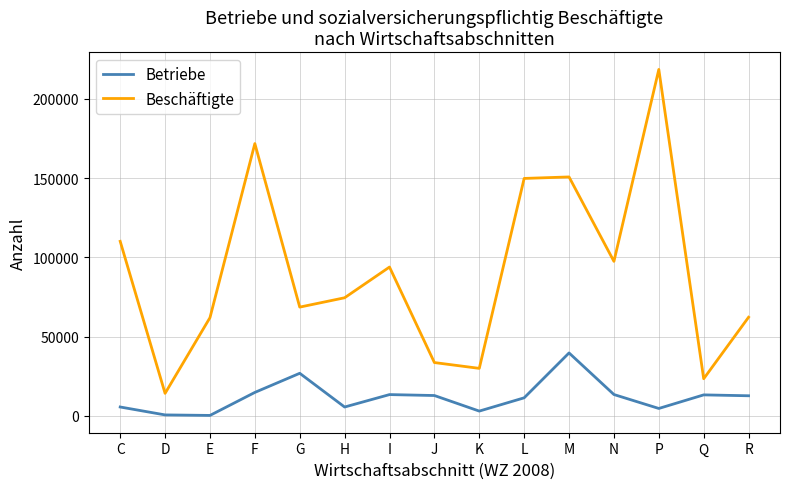

Which series has the largest total across all categories?

Beschäftigte